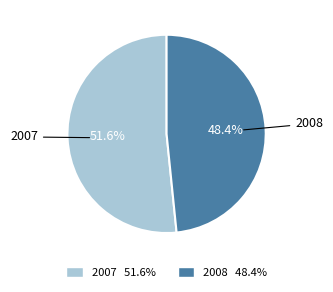

How many segments does this pie chart have?

2